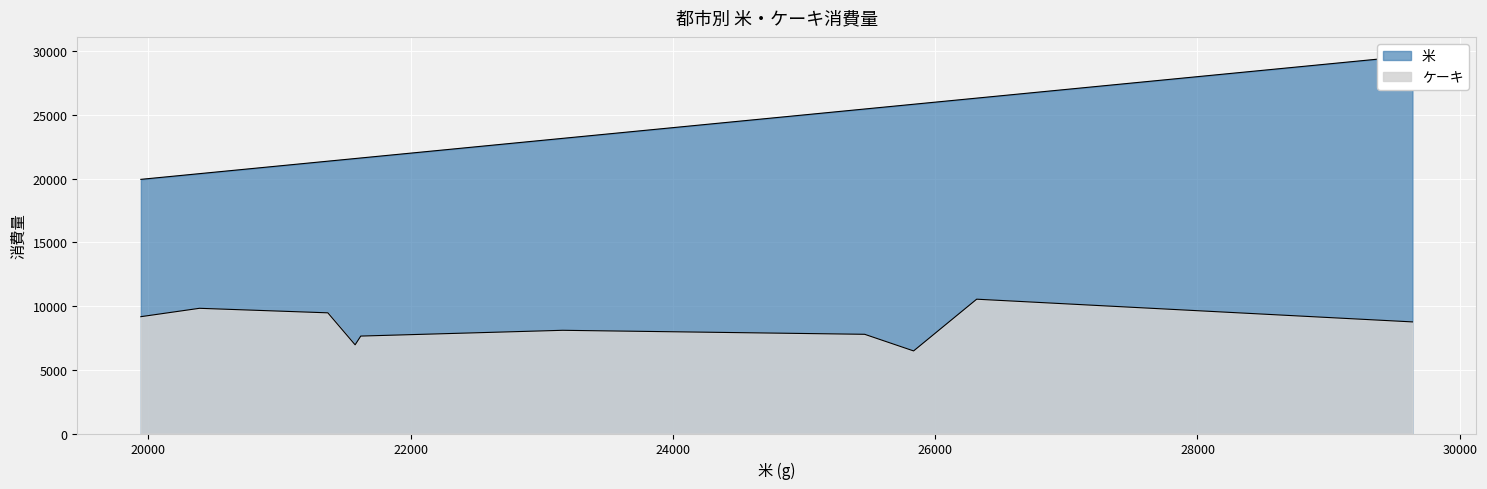

True or false: ケーキ and 米 cross at least once.

False